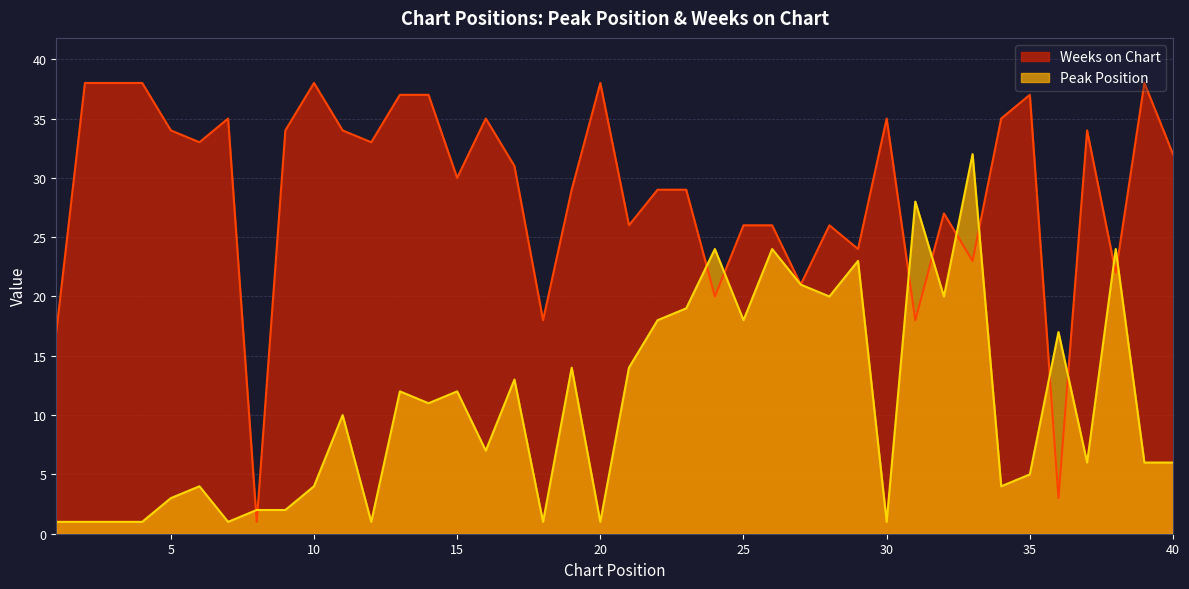

The Peak Position series shows 32 at 33. True or false?

True